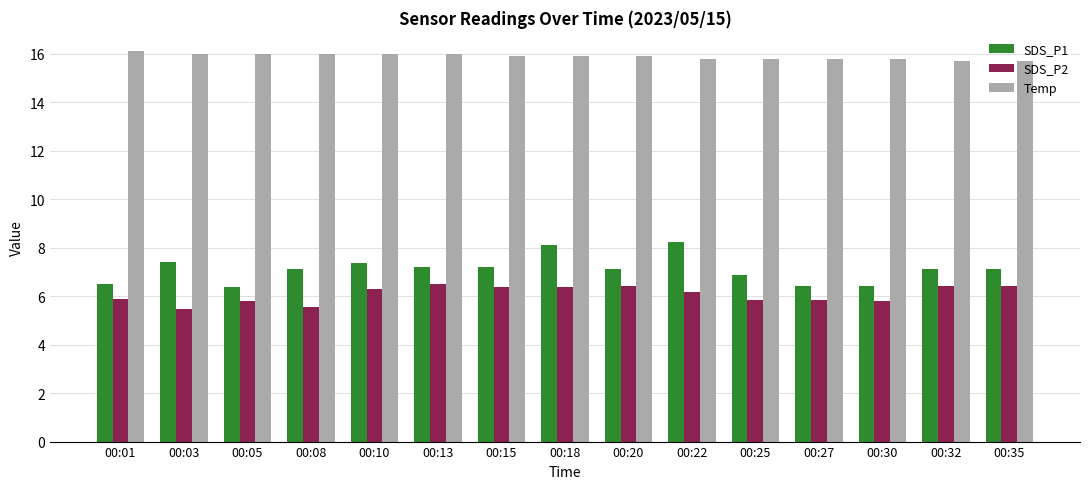

Between 00:13 and 00:35, which series saw the biggest shift?

Temp